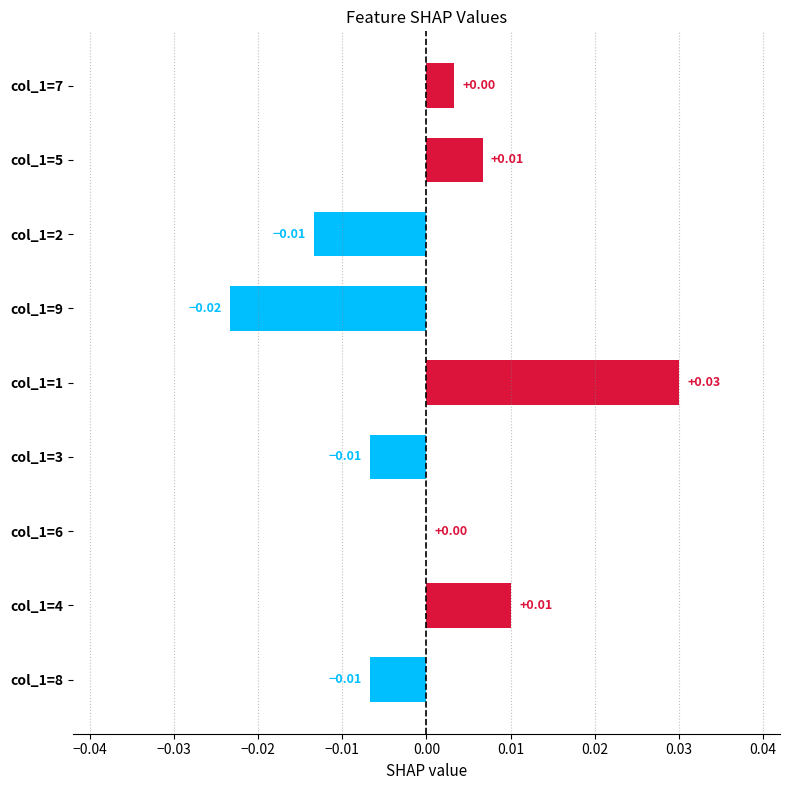

Between col_1=7 and col_1=2, which is larger?

col_1=7